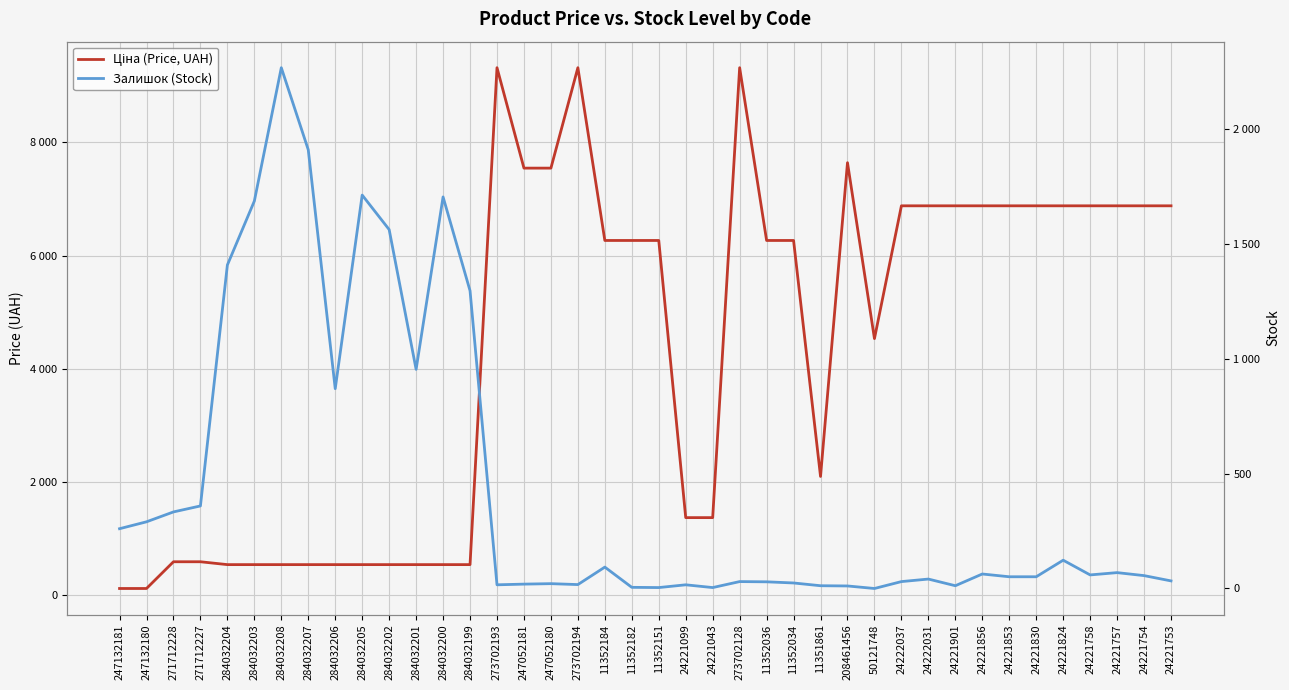

How many values in the Залишок (Stock) series are below 56?

20